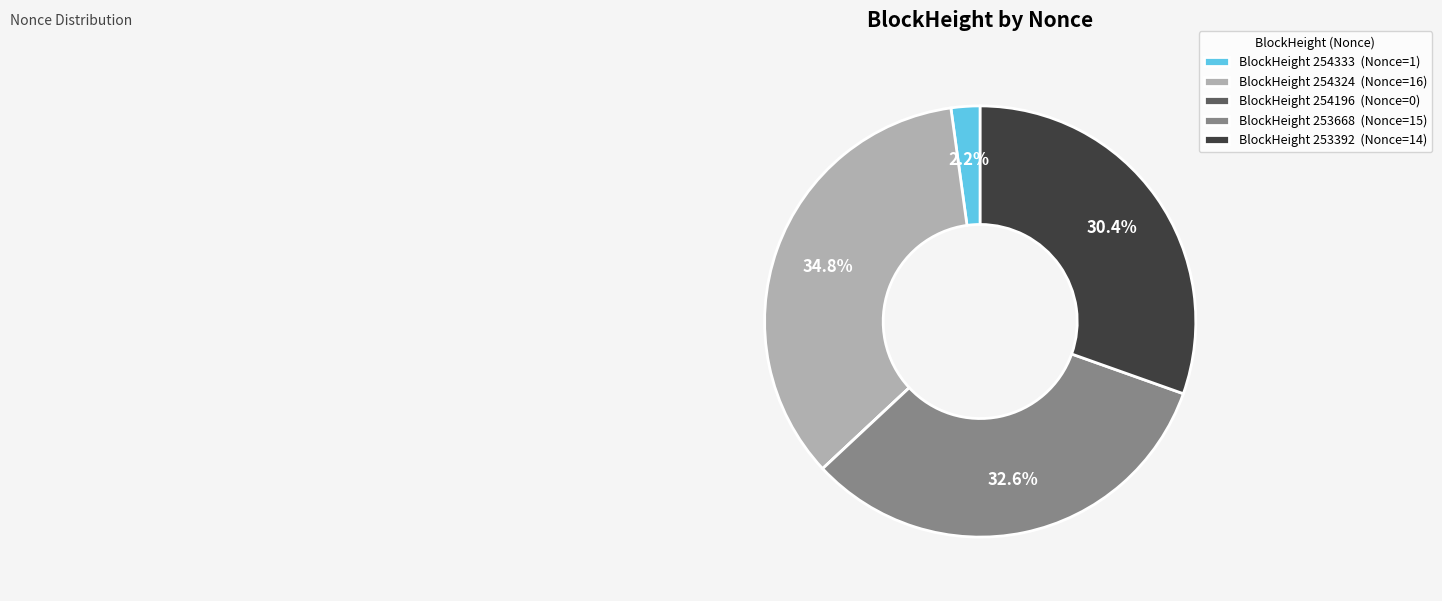

Combined, what portion of the pie is BlockHeight 253668 (Nonce=15) and BlockHeight 254333 (Nonce=1)?

34.8%